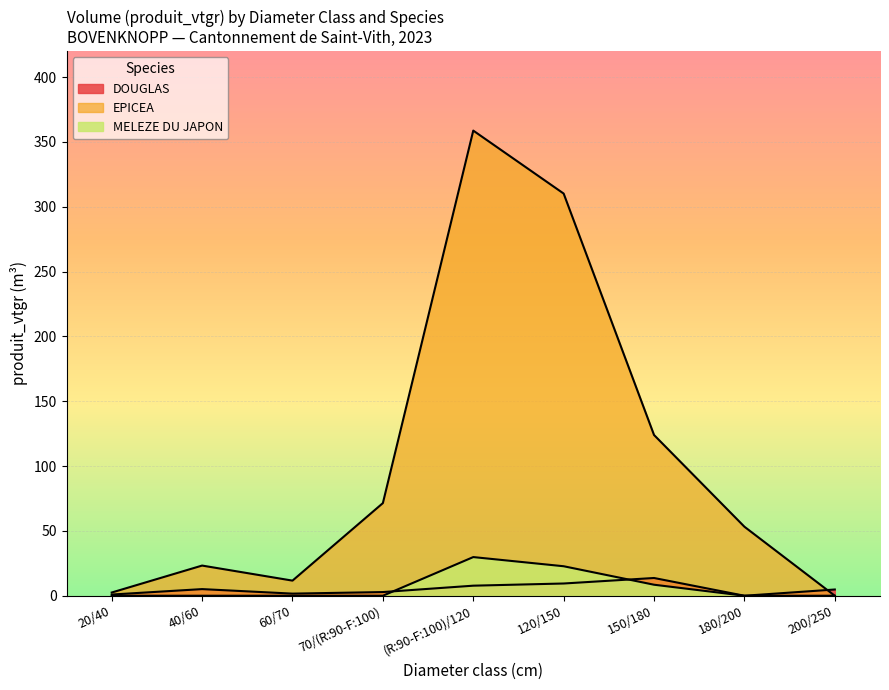

List the series in order of their peak value, highest first.

EPICEA, MELEZE DU JAPON, DOUGLAS